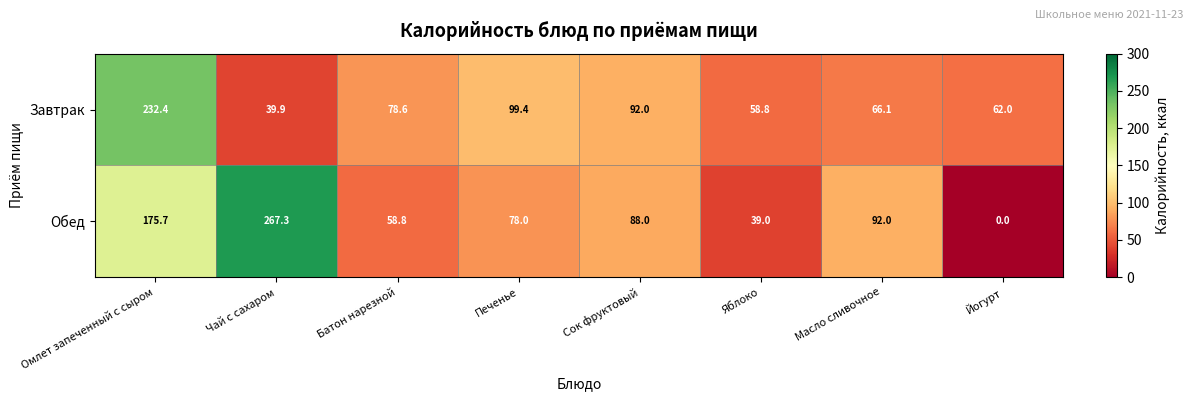

What is the difference between the Обед values at Масло сливочное and Йогурт?

92.0